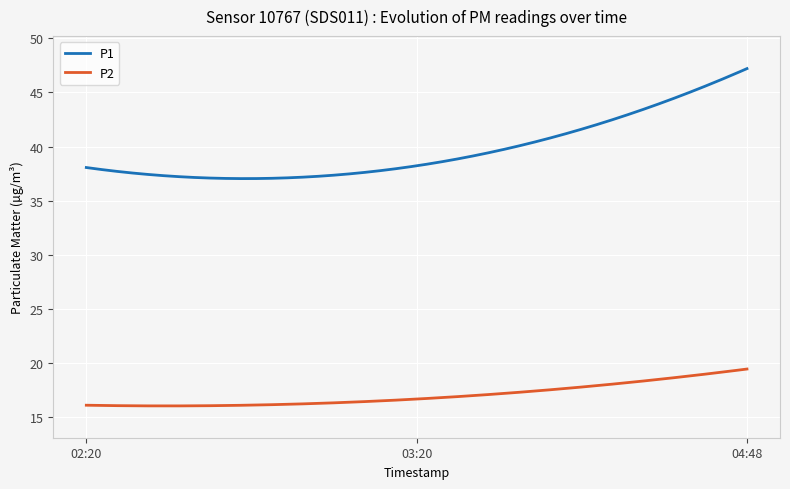

What is the difference between the maximum and minimum values in the P1 series?

10.2